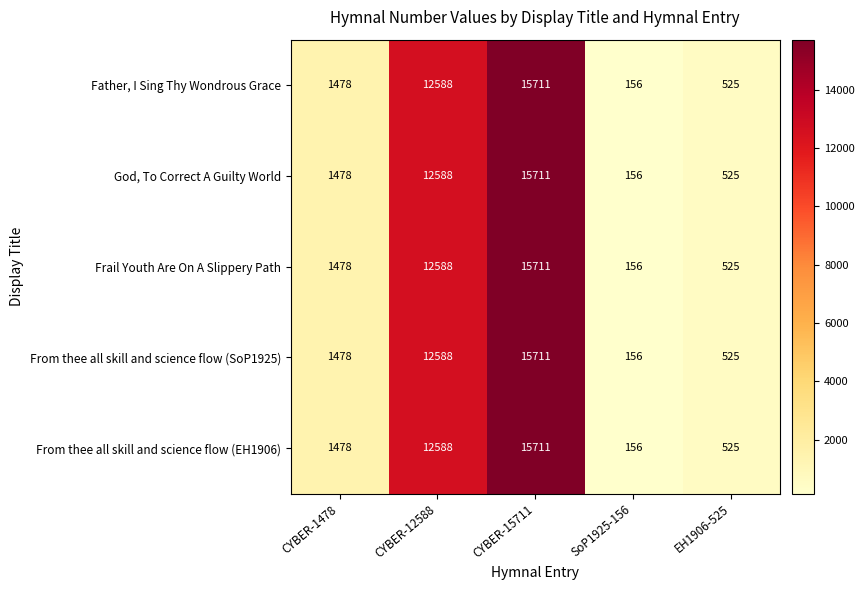

Rank the categories by Frail Youth Are On A Slippery Path value from highest to lowest.

CYBER-15711, CYBER-12588, CYBER-1478, EH1906-525, SoP1925-156